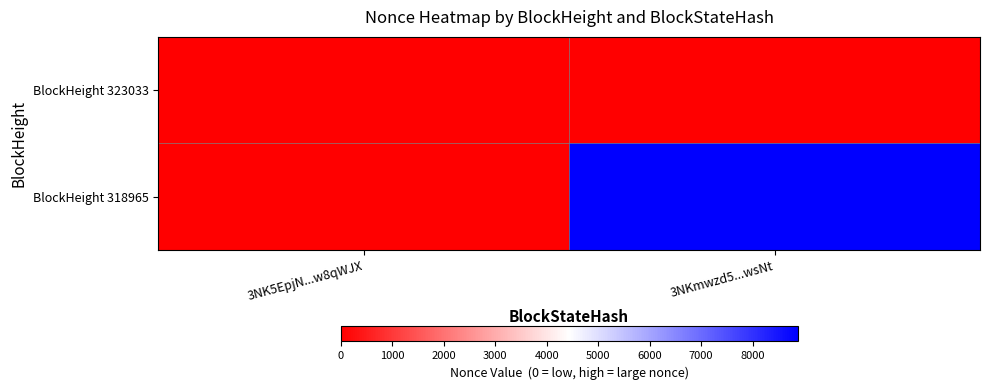

At which category does the chart reach its minimum across all series?

3NK5EpjN...w8qWJX